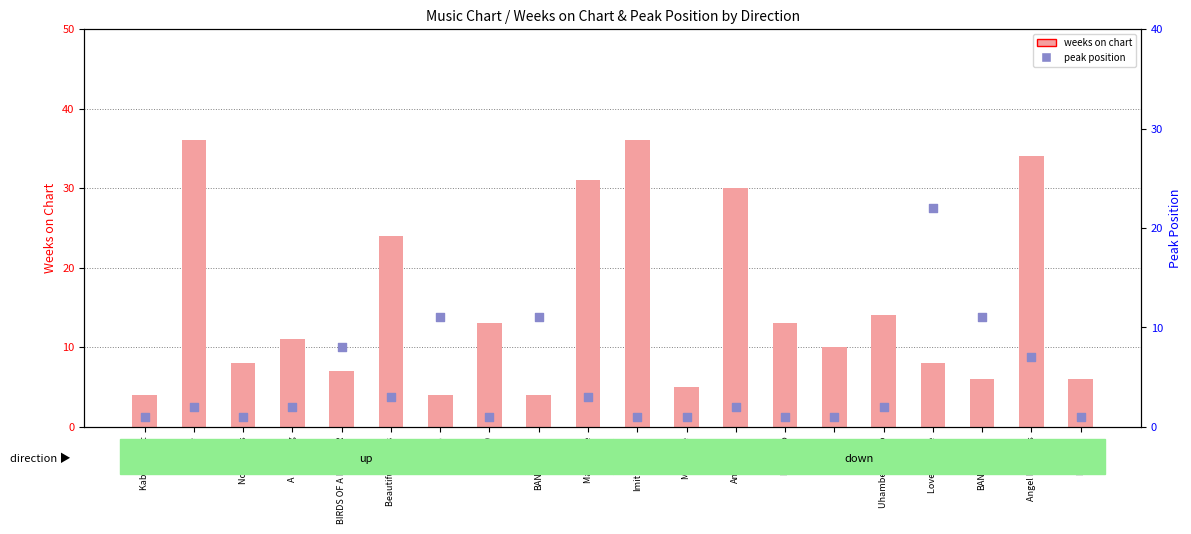

At how many categories does at least one series exceed 25?

5